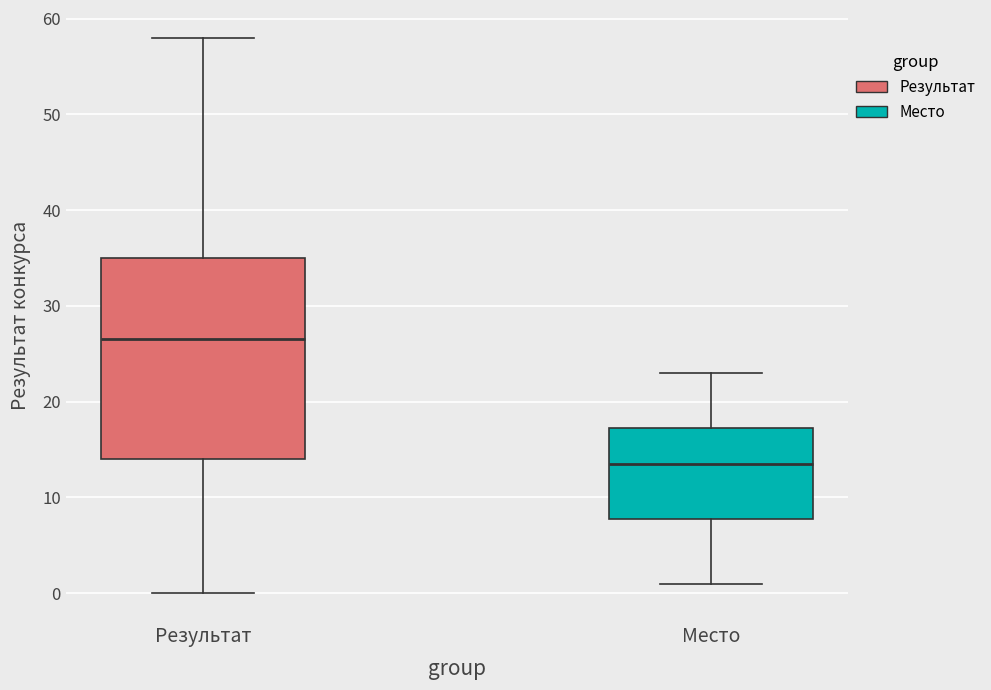

Reading left to right, transcribe this box plot: for each box, give where its median line is, the range the box spans, and where its two whiskers end, as read against the y-axis. The values are not printed on the chart, so give them approximately, as read against the axis.

Результат: median 27, box 14 to 35, whiskers 0 to 58
Место: median 14, box 8 to 17, whiskers 1 to 23